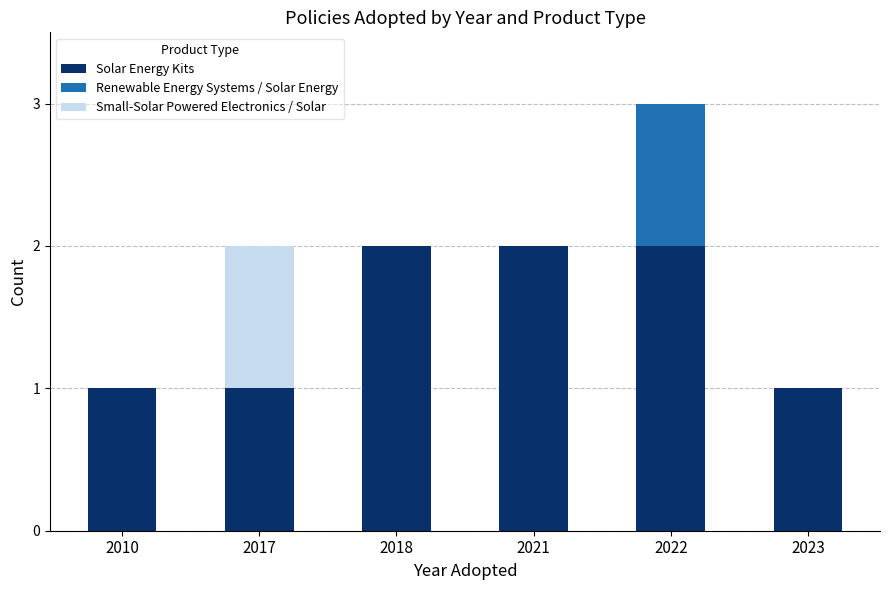

Reading right to left, what are the values for Solar Energy Kits?

2023=1	2022=2	2021=2	2018=2	2017=1	2010=1